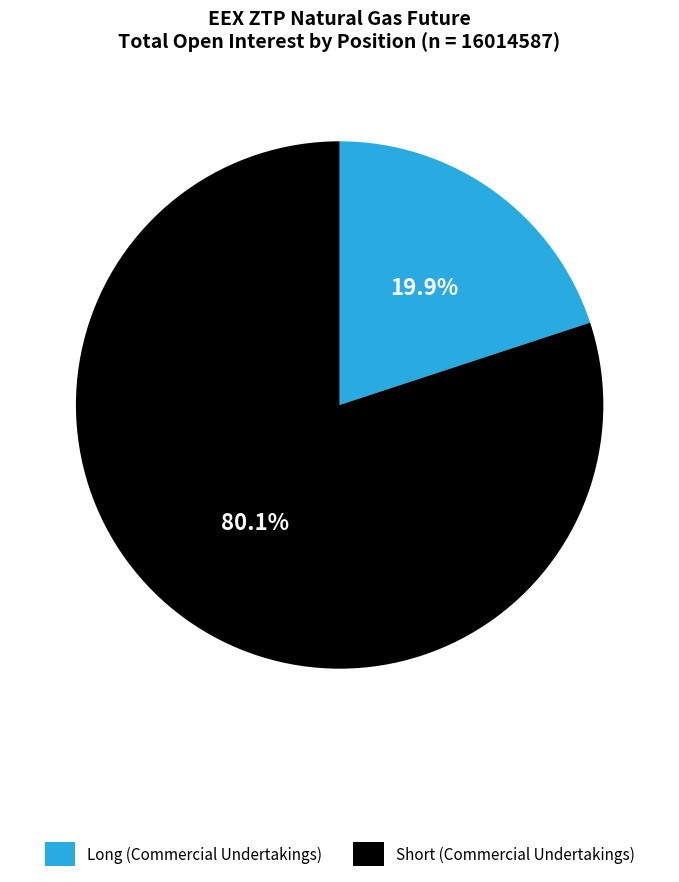

To the nearest percent, what portion does Long (Commercial Undertakings) represent?

20%